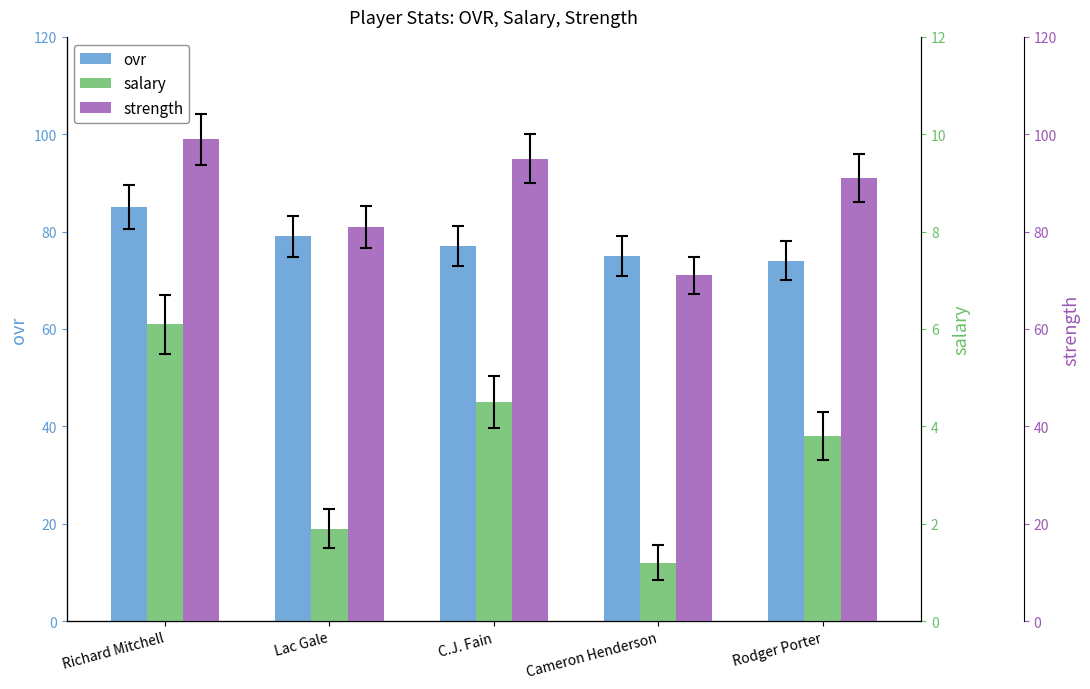

How many series are shown in this chart?

3